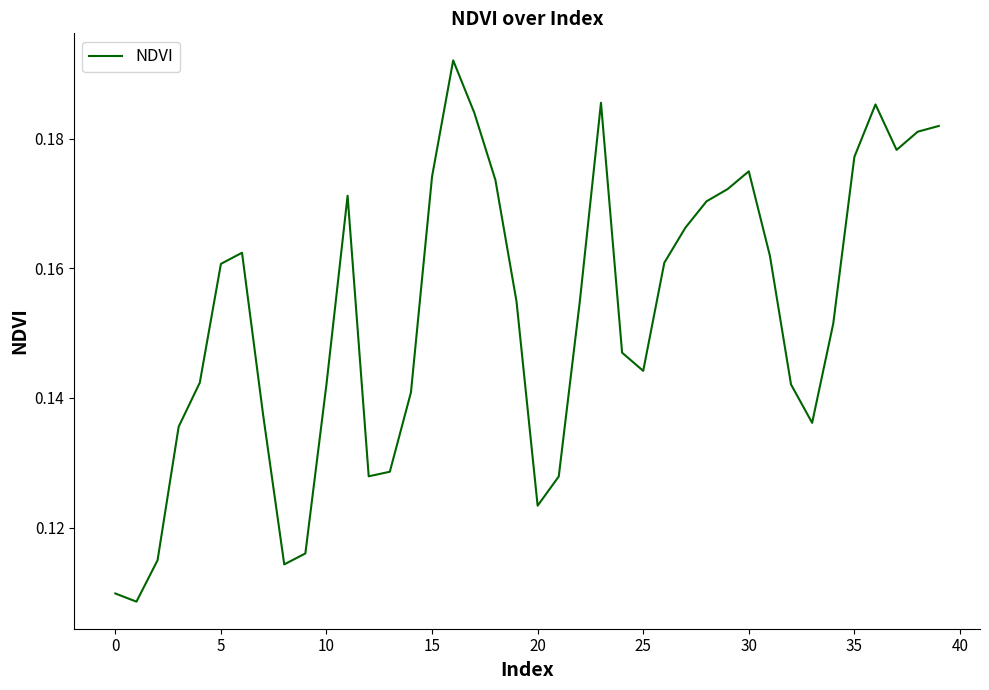

How many lines are shown in the chart?

1